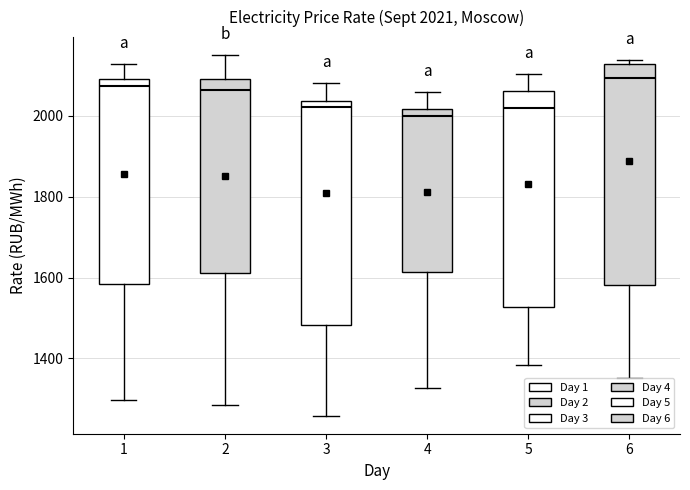

Which box has the lowest median line?

4